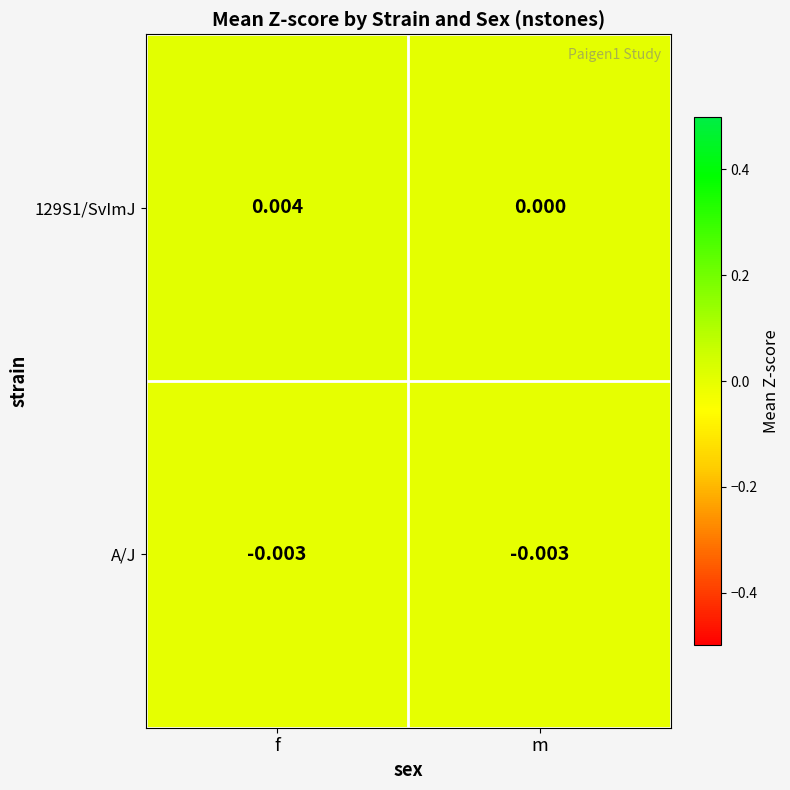

Is the value of A/J at m greater than the value of 129S1/SvImJ at m?

No